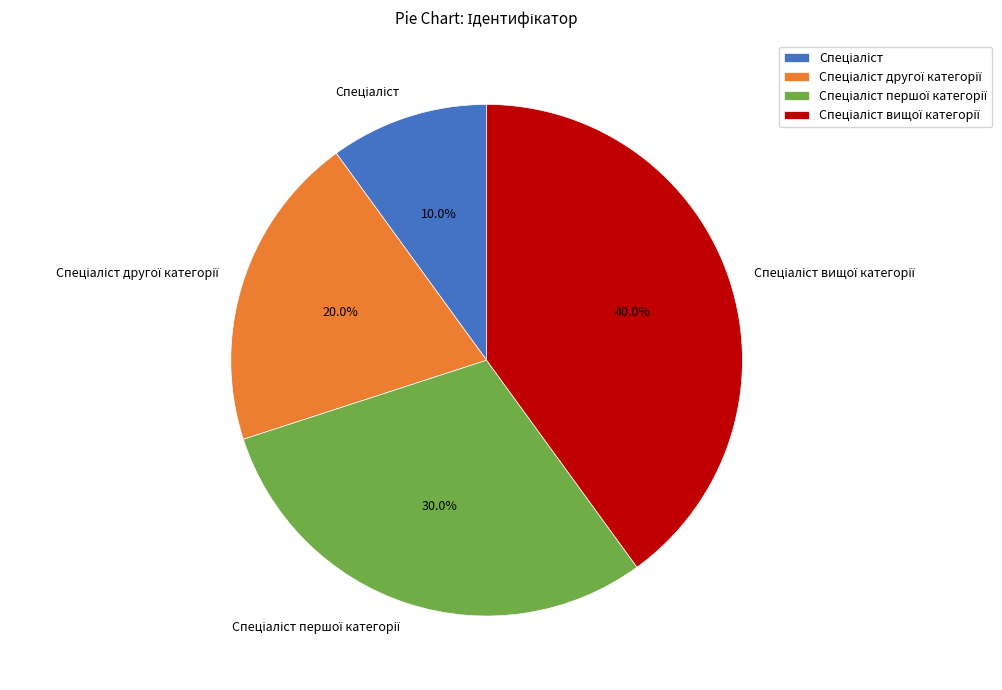

Is there a majority slice in this chart?

No